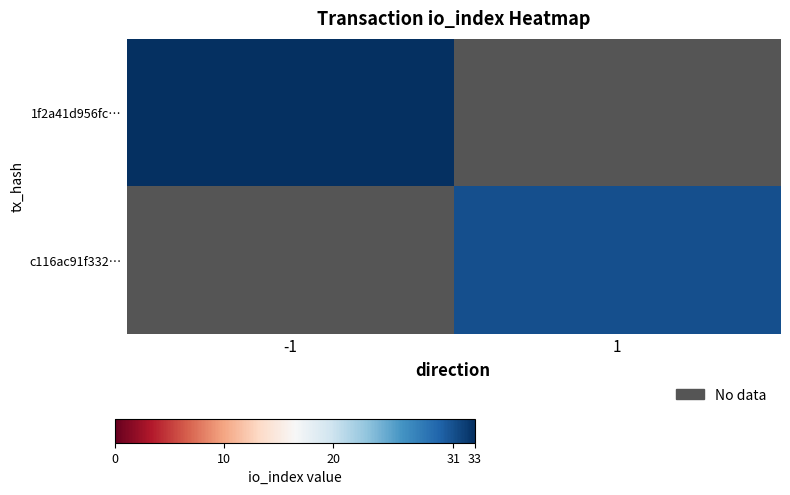

What is the minimum value shown in the chart?

31.0